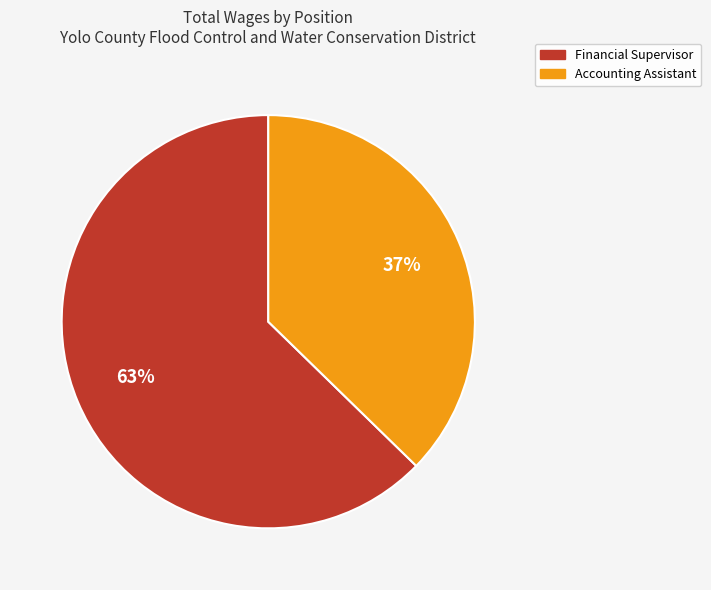

Does Financial Supervisor account for over 50% of the chart?

Yes